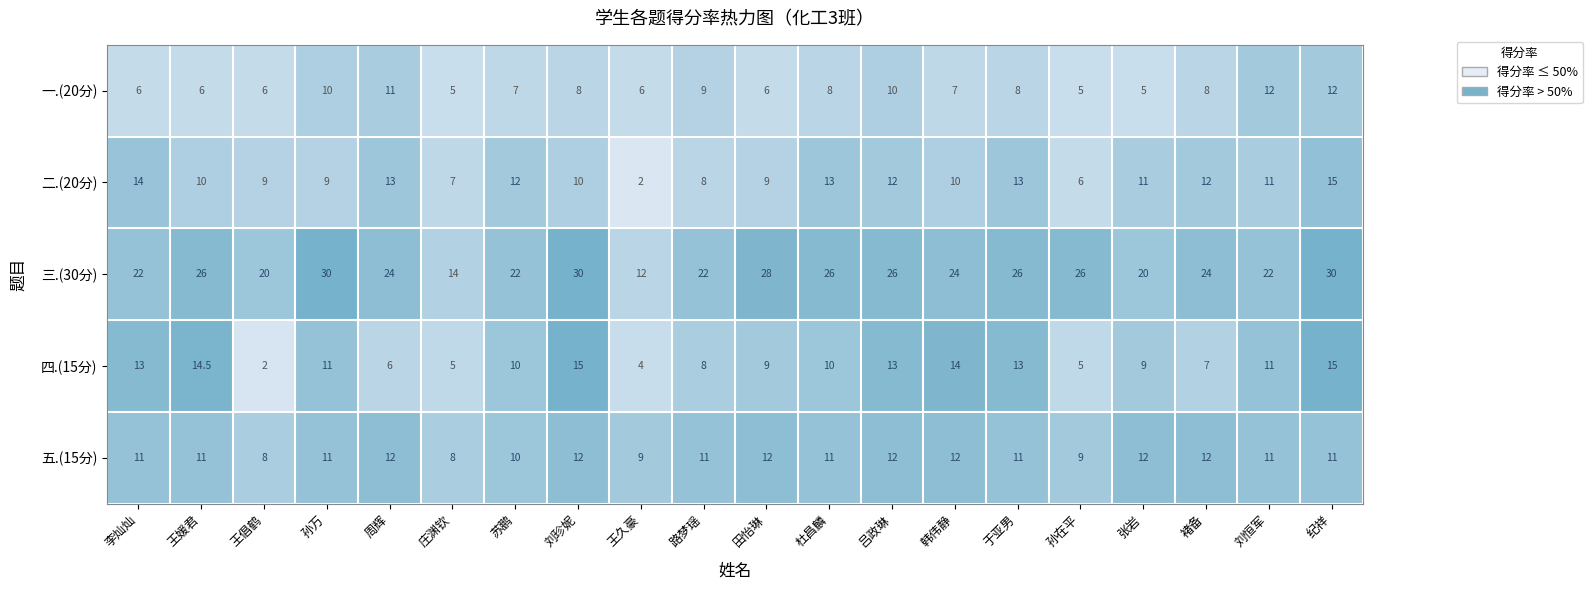

What is the average value of the 一.(20分) series?

7.8